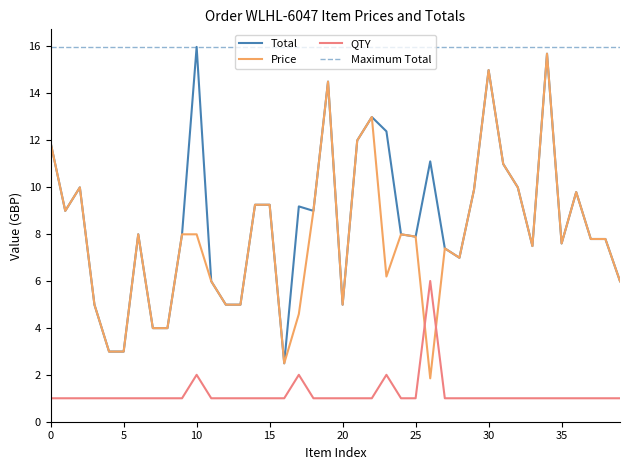

True or false: QTY has more than 0 interior local peaks.

True